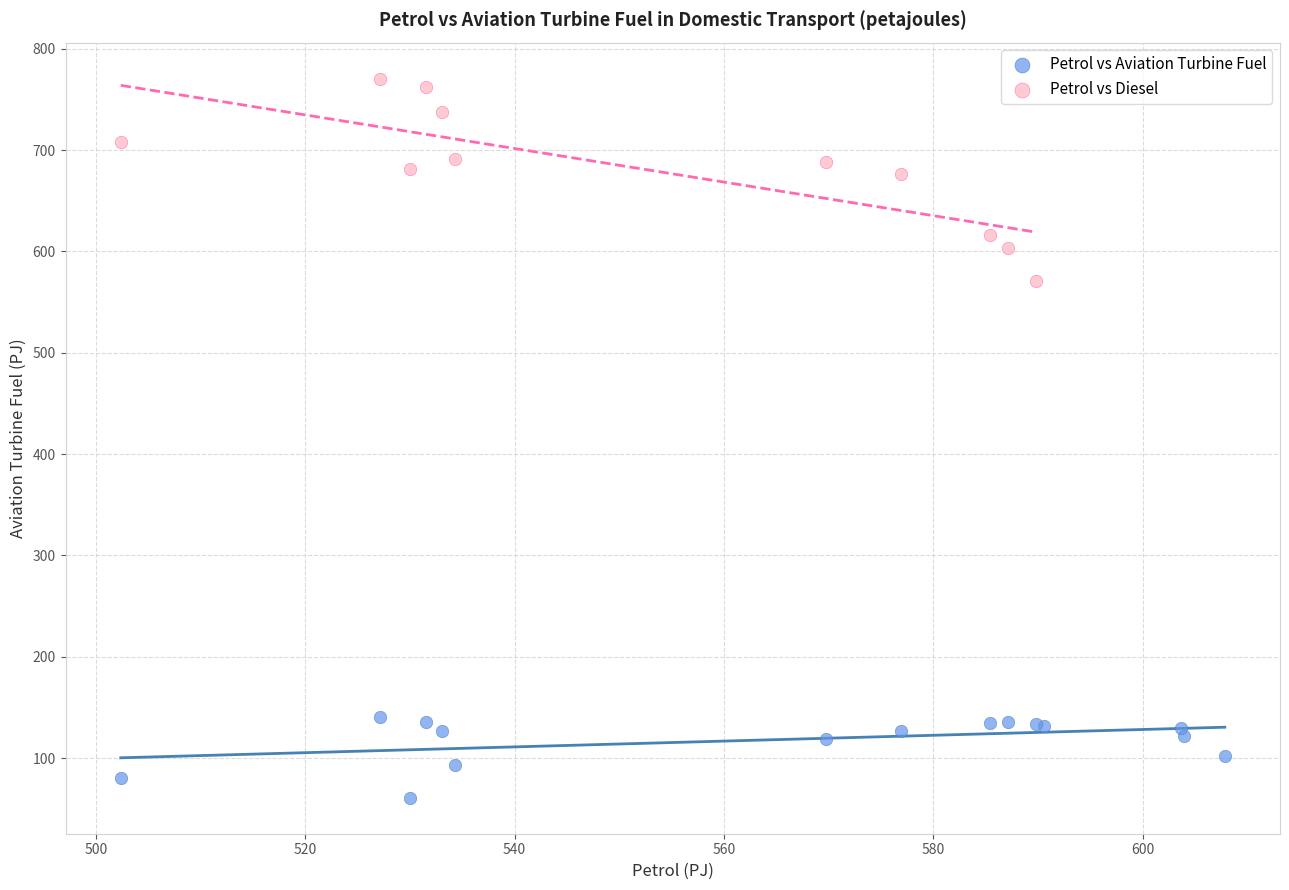

Which series contains the highest Y value?

Petrol vs Diesel